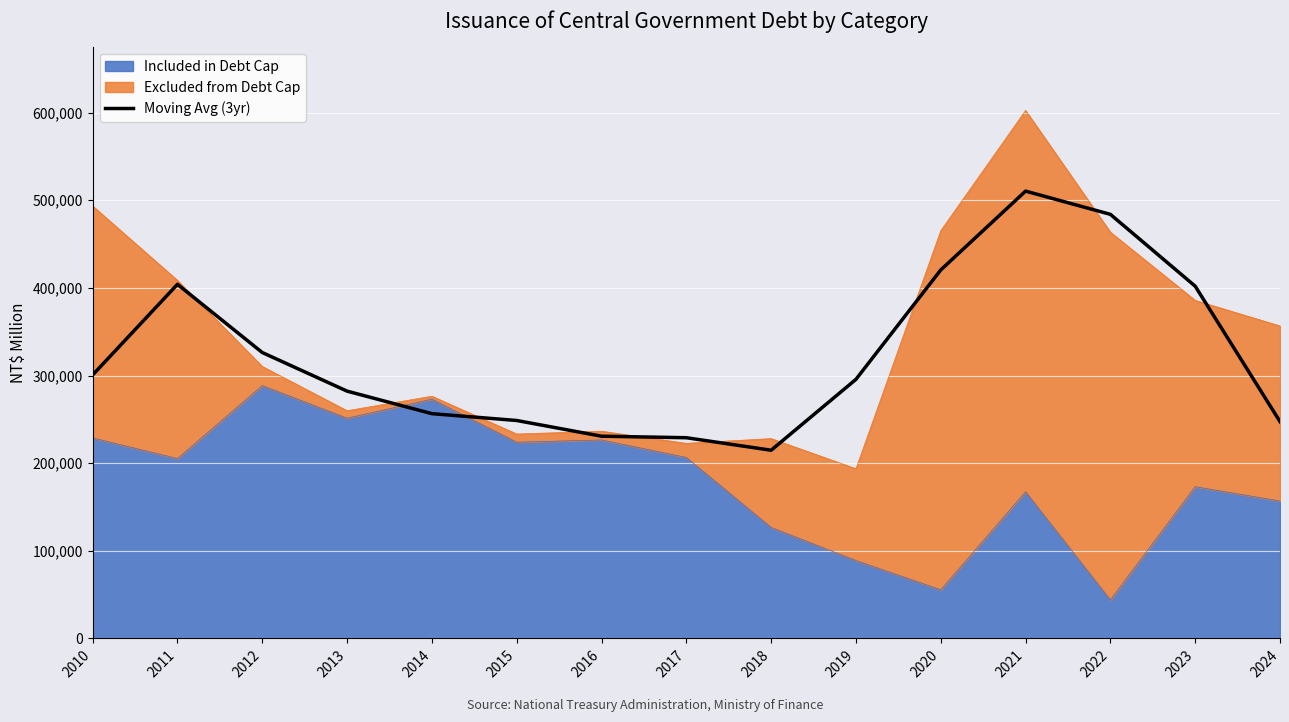

What is the difference between the second highest and second lowest values?

254883.7